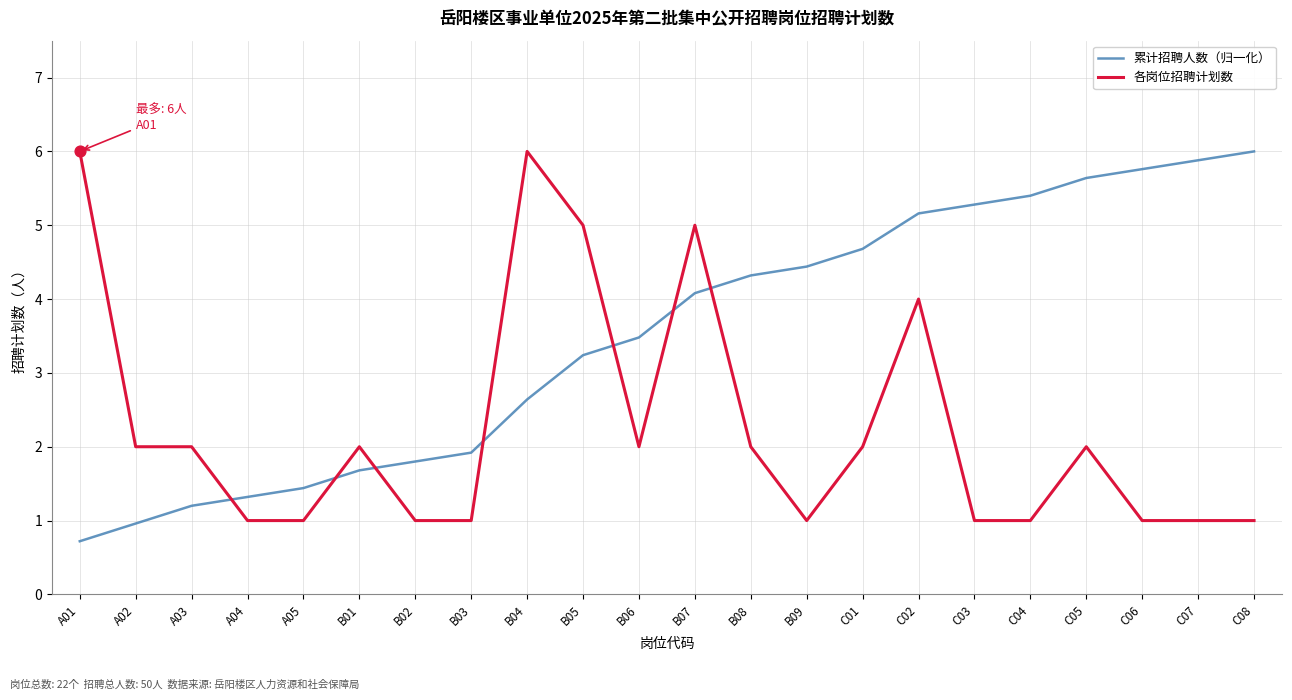

Which series has the largest total across all categories?

累计招聘人数（归一化）